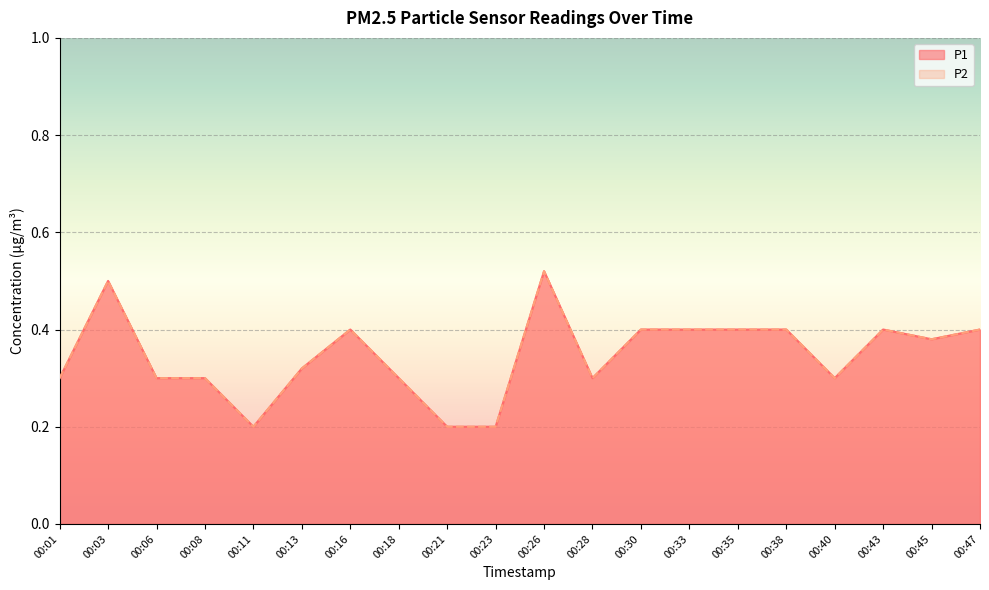

What is the value of the P2 point at the 10th from the left?

0.2